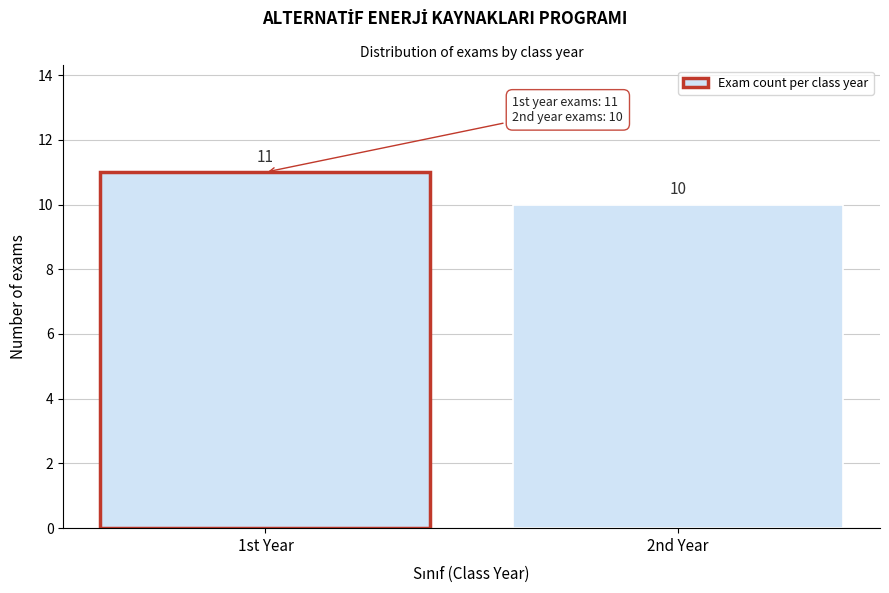

Reading left to right, extract all data points from this chart.

1st Year=11	2nd Year=10